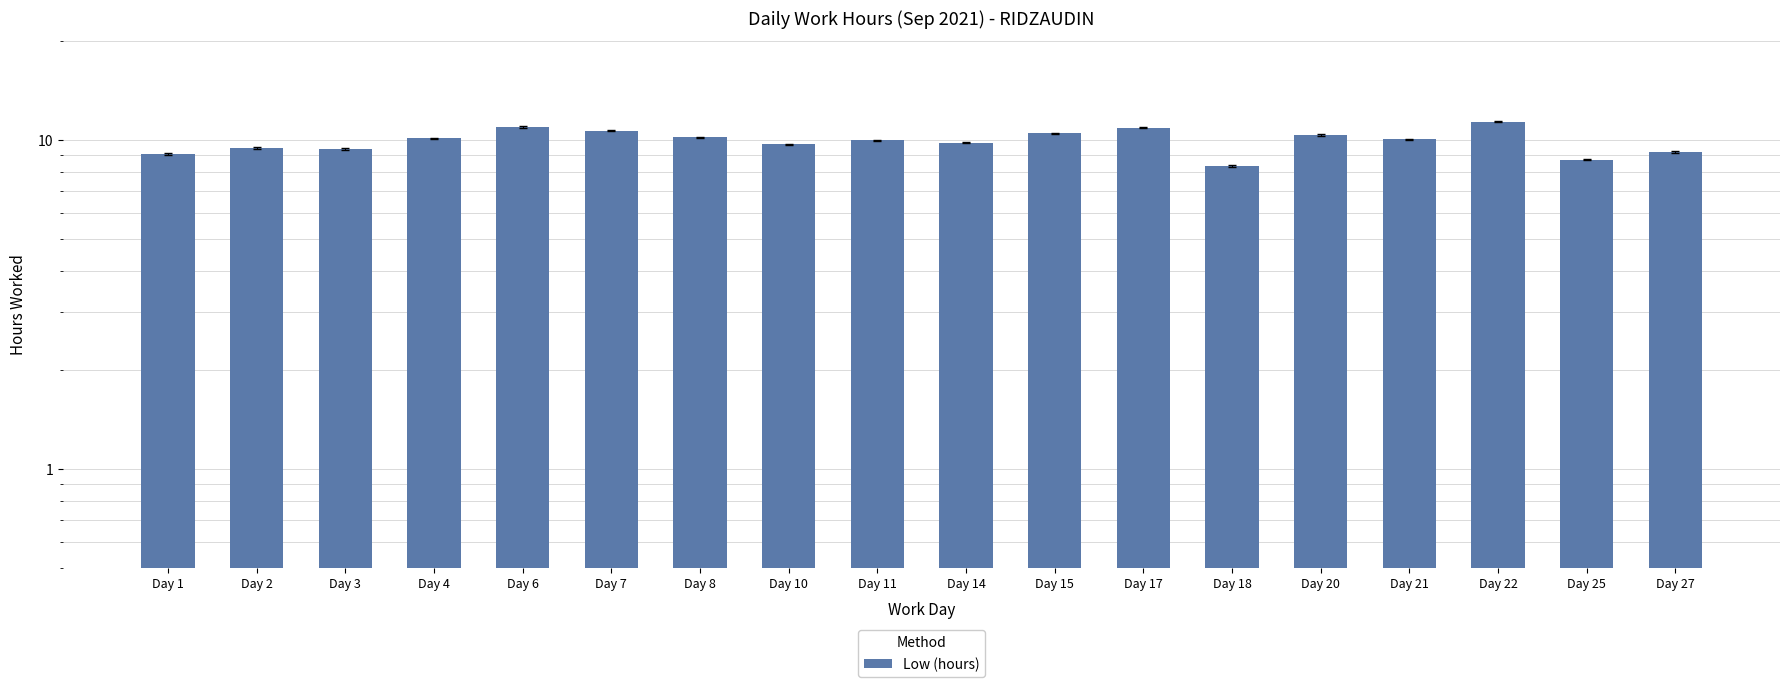

Reading right to left, transcribe all the data shown in this chart.

Day 27=9.2	Day 25=8.7	Day 22=11.4	Day 21=10.0	Day 20=10.4	Day 18=8.3	Day 17=10.9	Day 15=10.5	Day 14=9.8	Day 11=10.0	Day 10=9.7	Day 8=10.2	Day 7=10.7	Day 6=10.9	Day 4=10.1	Day 3=9.4	Day 2=9.4	Day 1=9.1